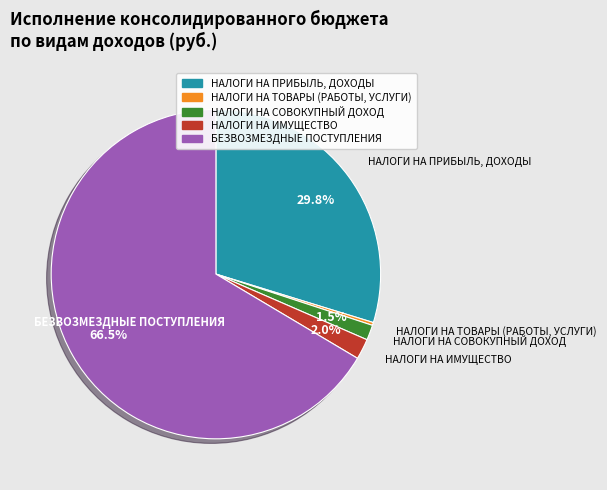

What portion of the pie excludes НАЛОГИ НА ИМУЩЕСТВО?

98.0%